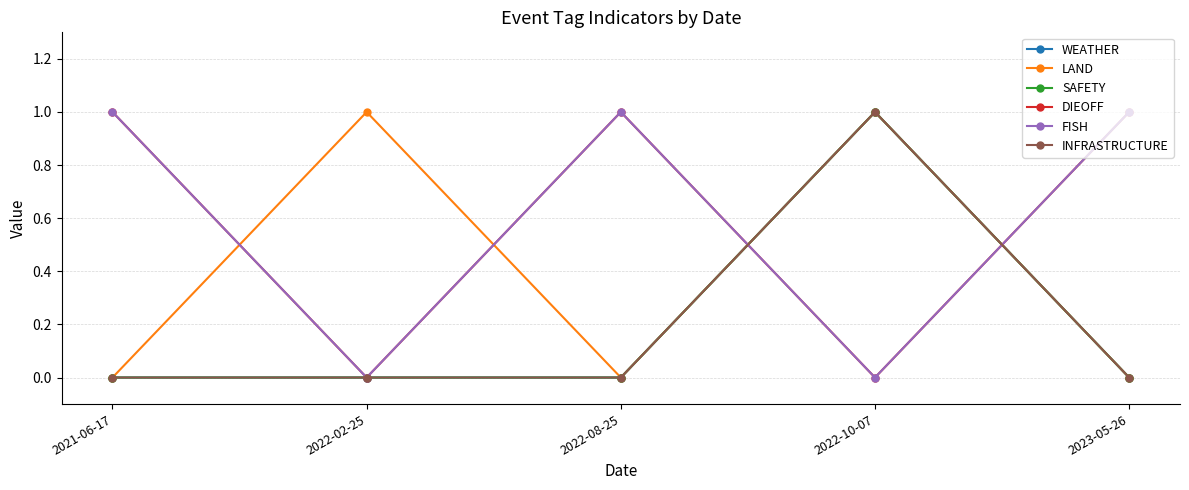

True or false: FISH and LAND intersect in this chart.

True